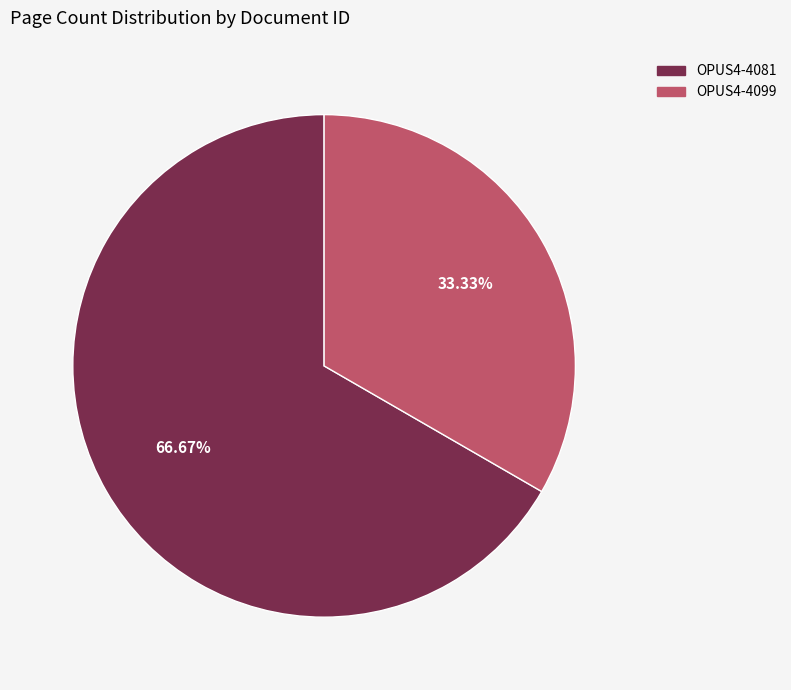

Rank the categories by value from lowest to highest.

OPUS4-4099, OPUS4-4081